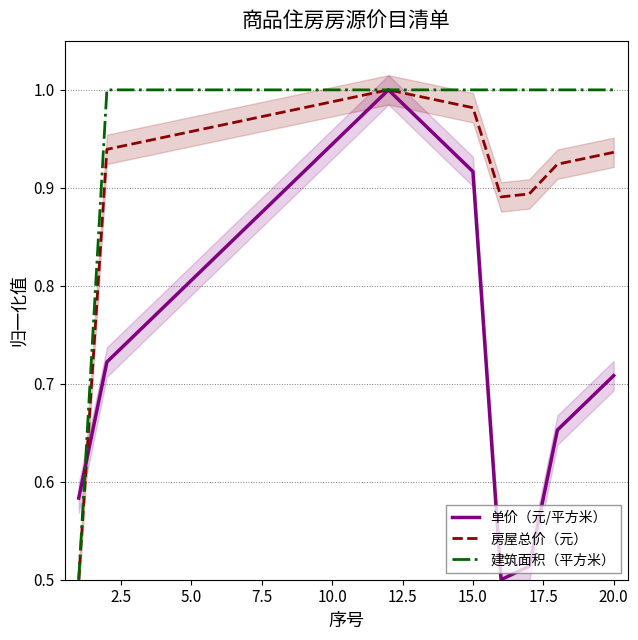

Which series ends up on top after the final intersection of 单价（元/平方米） and 房屋总价（元）?

房屋总价（元）